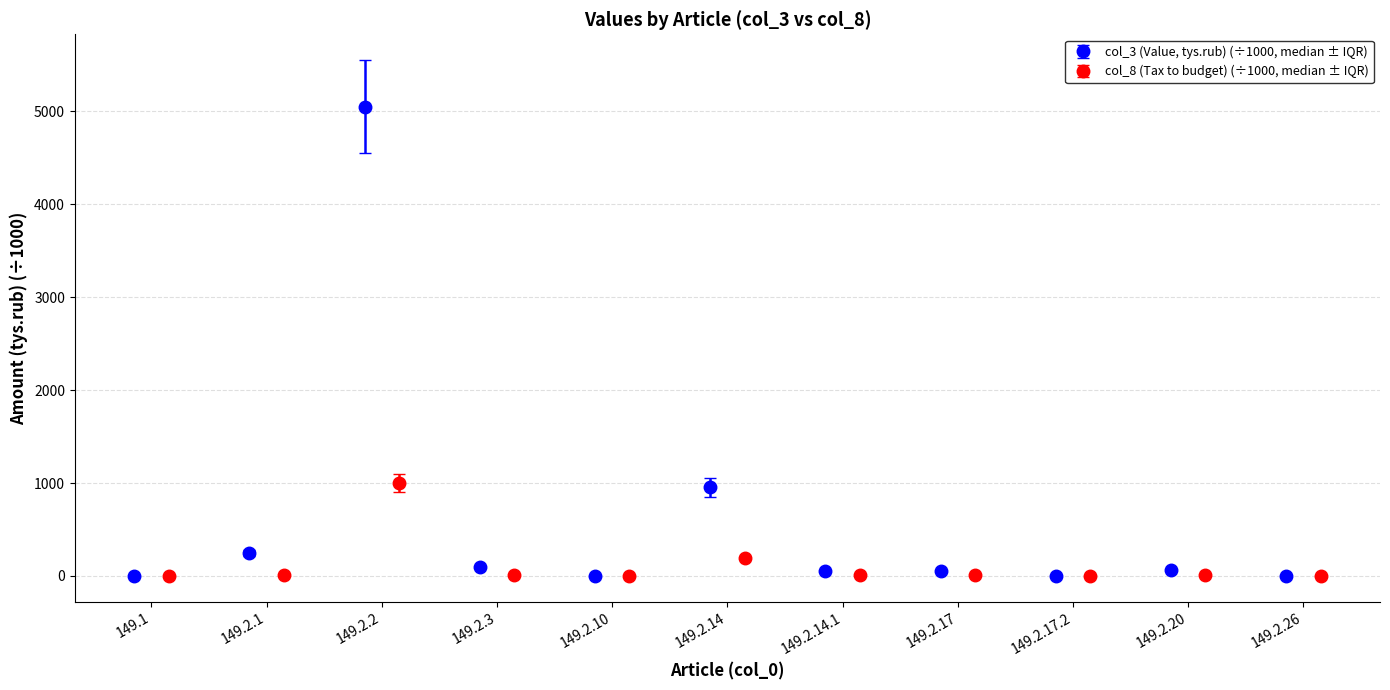

Which category has the highest value in the col_3 (Value, tys.rub) series?

149.2.2